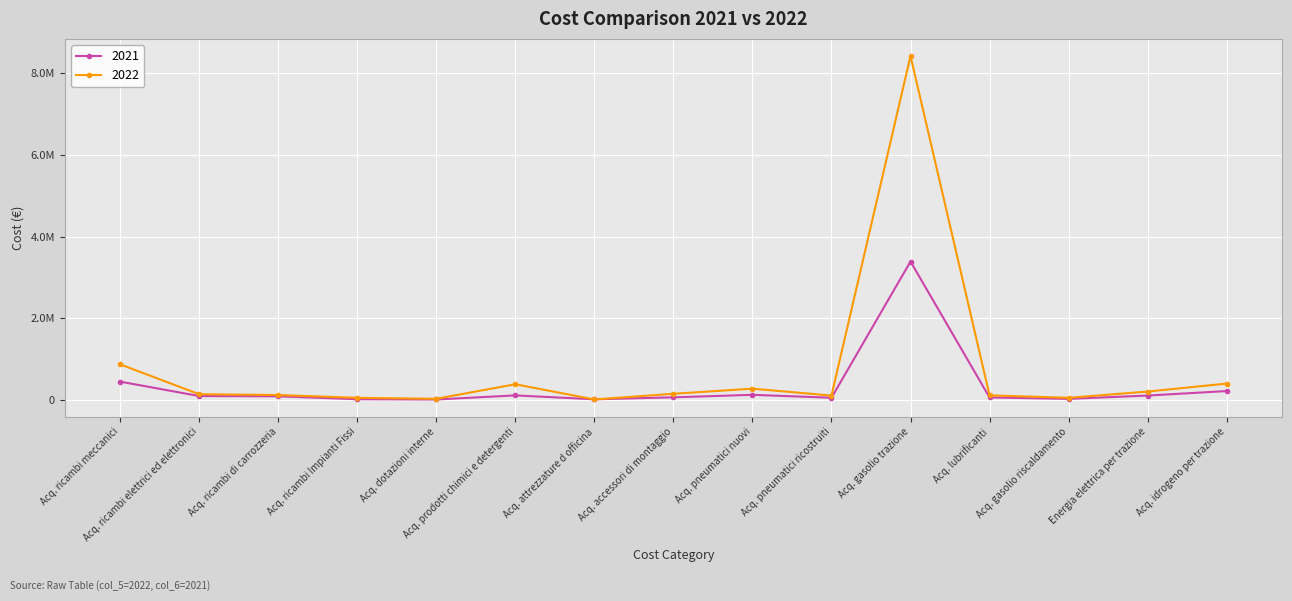

Does the chart have visible grid lines?

Yes